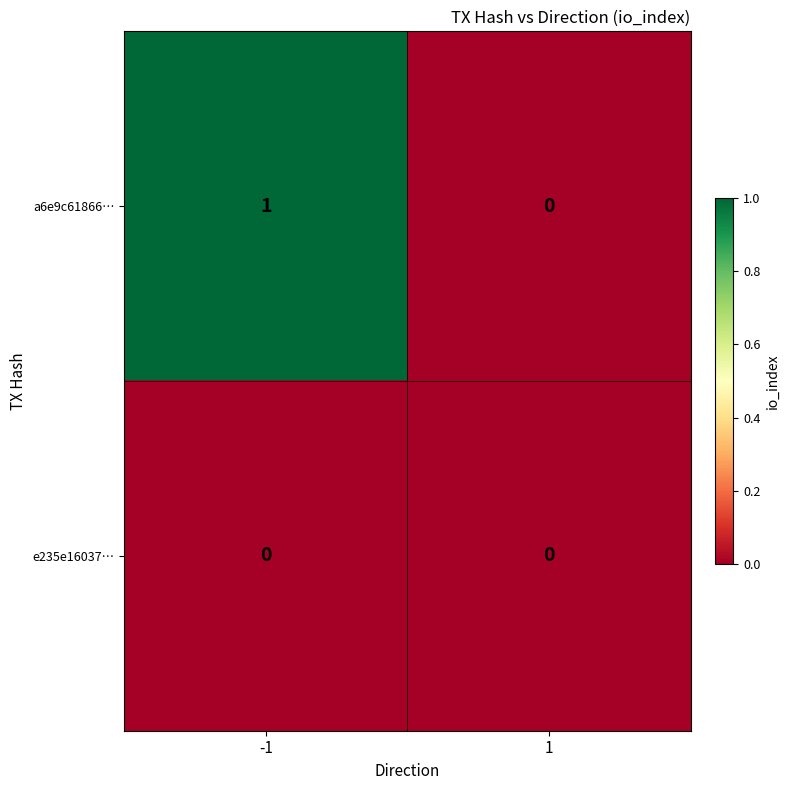

List the series in order of their overall mean, lowest first.

e235e16037…, a6e9c61866…